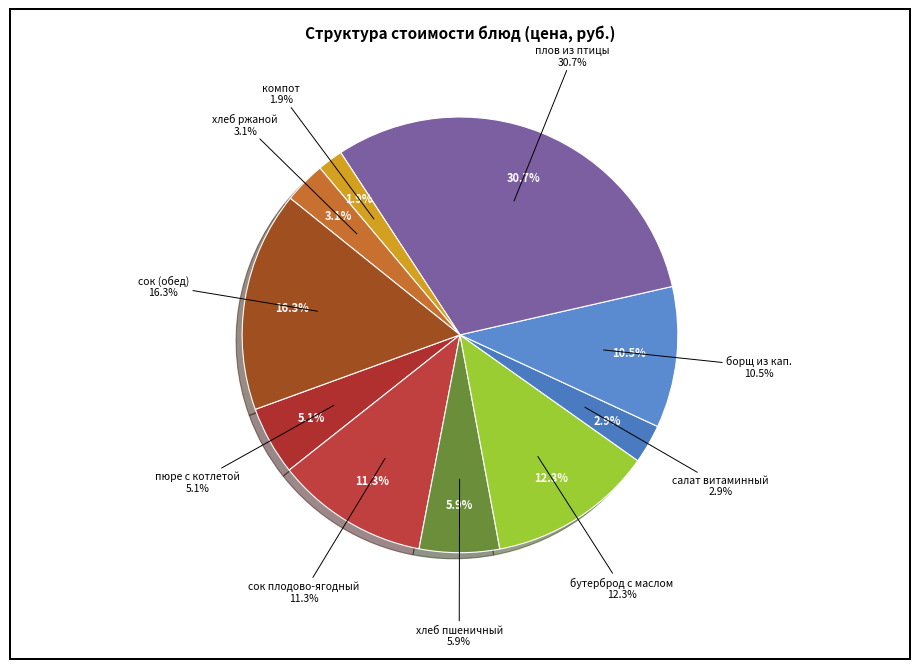

Between салат витаминный and хлеб ржаной, which is larger?

хлеб ржаной